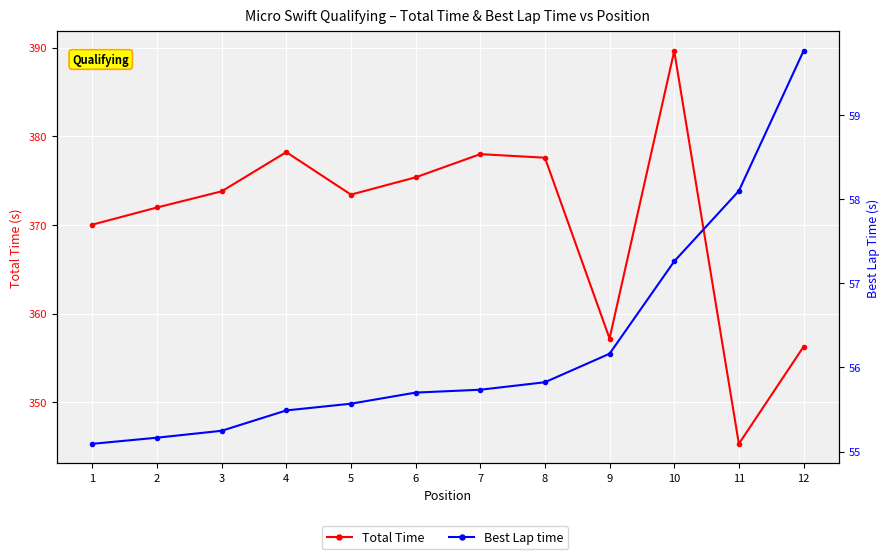

At 8, list the series in order from largest to smallest.

Total Time, Best Lap time